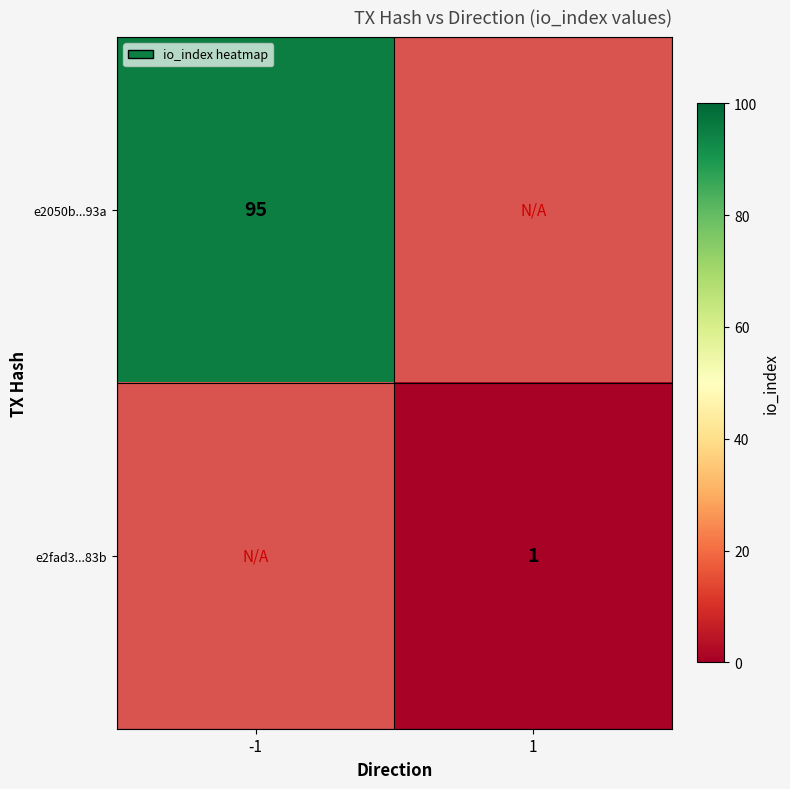

At how many categories does at least one series exceed 32?

1